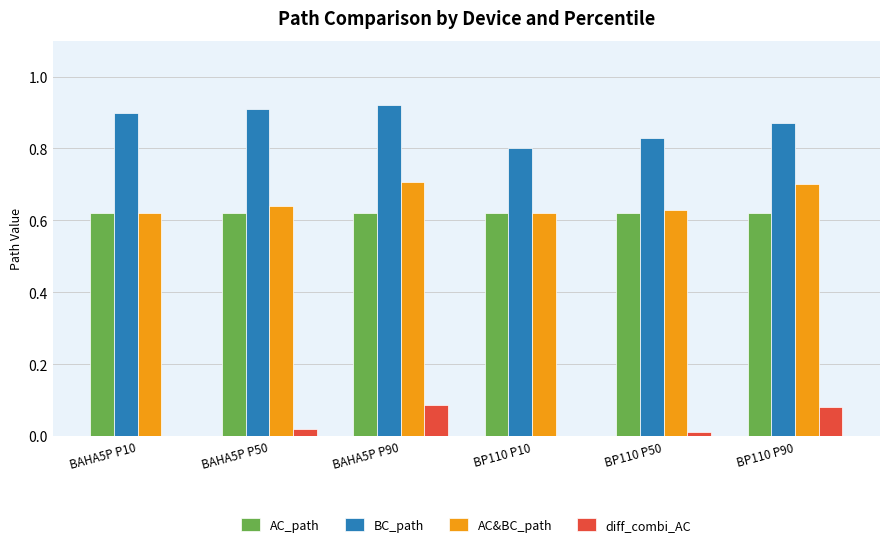

True or false: AC_path has a value of 1.0 at BP110 P10.

False